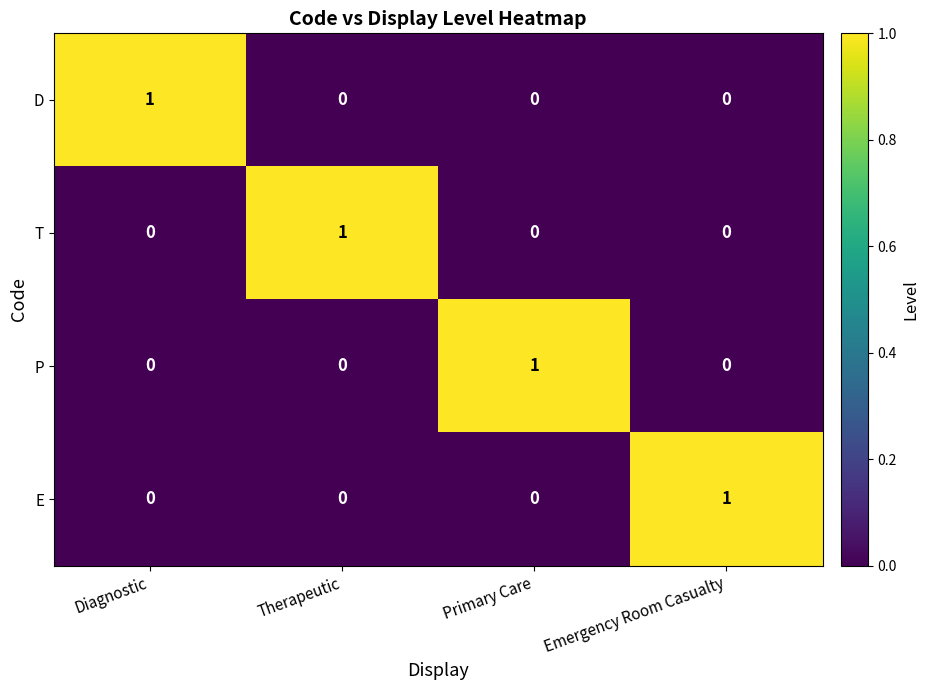

Is the value of P at Therapeutic greater than the value of D at Diagnostic?

No